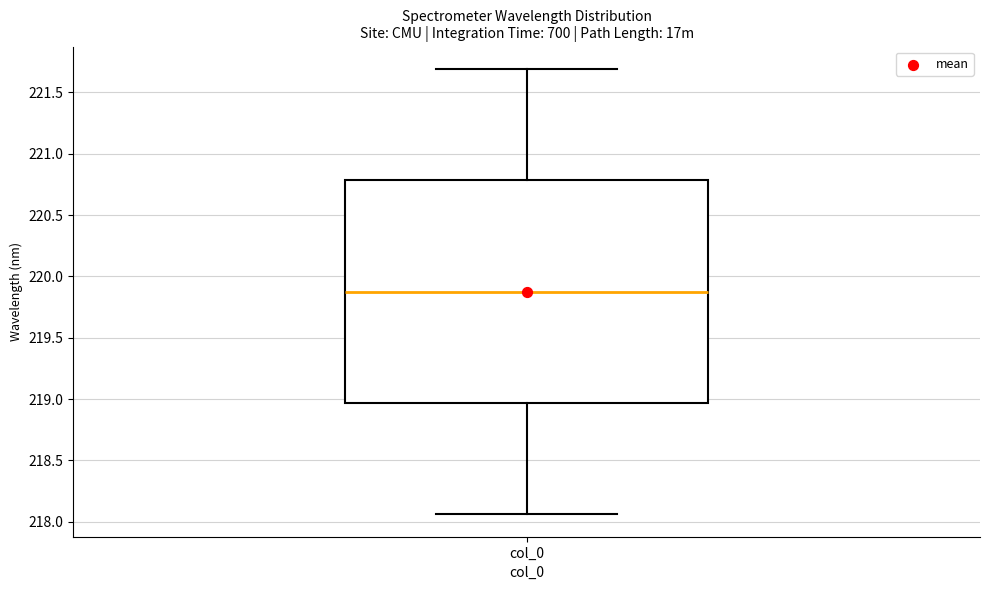

Transcribe this box plot: give where the median line is, the range the box spans, and where the two whiskers end, as read against the y-axis. The values are not printed on the chart, so give them approximately, as read against the axis.

median 219.90, box 218.95 to 220.80, whiskers 218.05 to 221.70